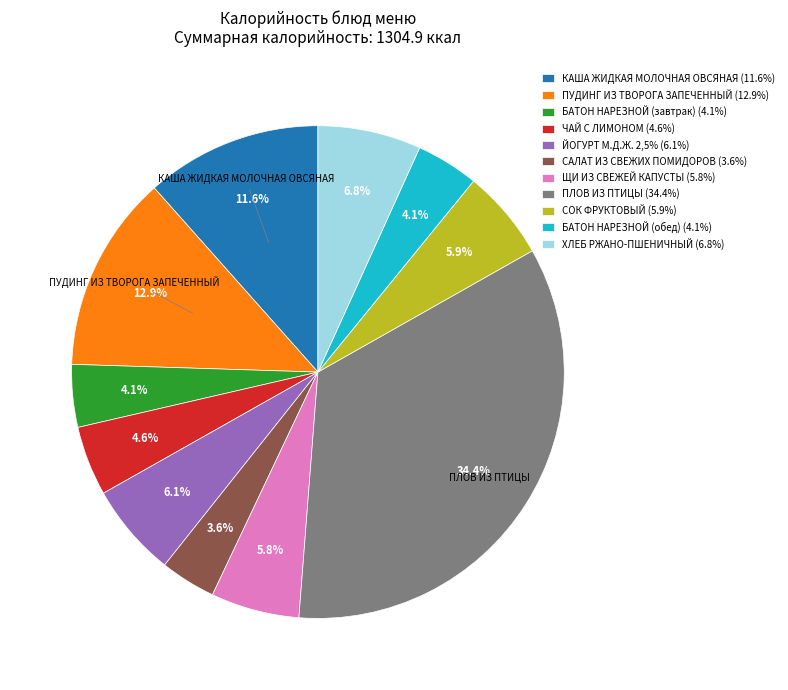

What percentage is the ПЛОВ ИЗ ПТИЦЫ slice, to the nearest percent?

34%